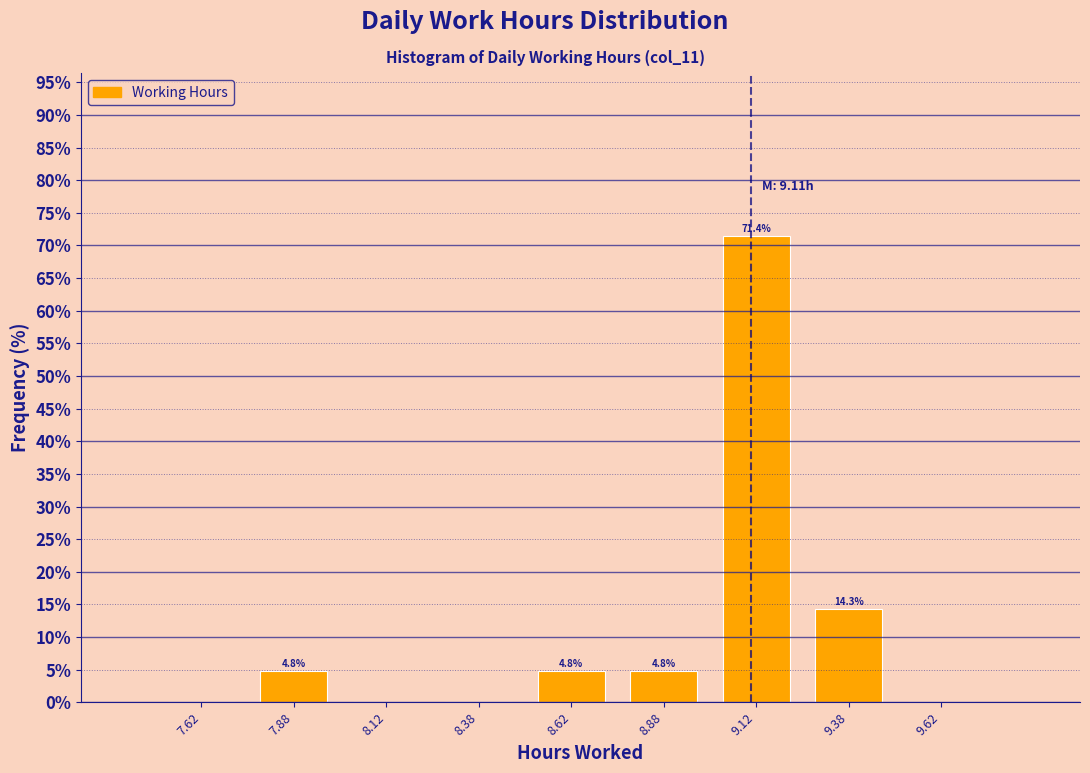

Which range on the x-axis has the tallest bar?

9.00 to 9.25